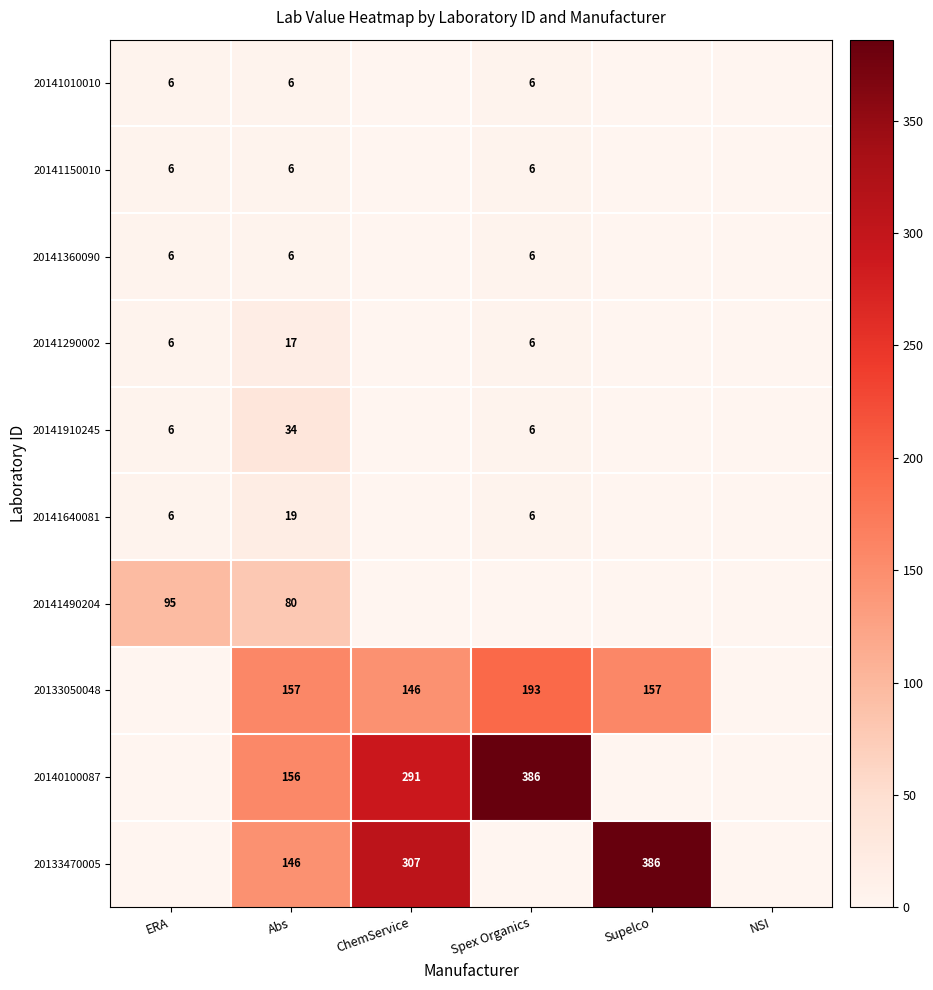

True or false: 20133050048 has a value of 48.1 at Spex Organics.

False